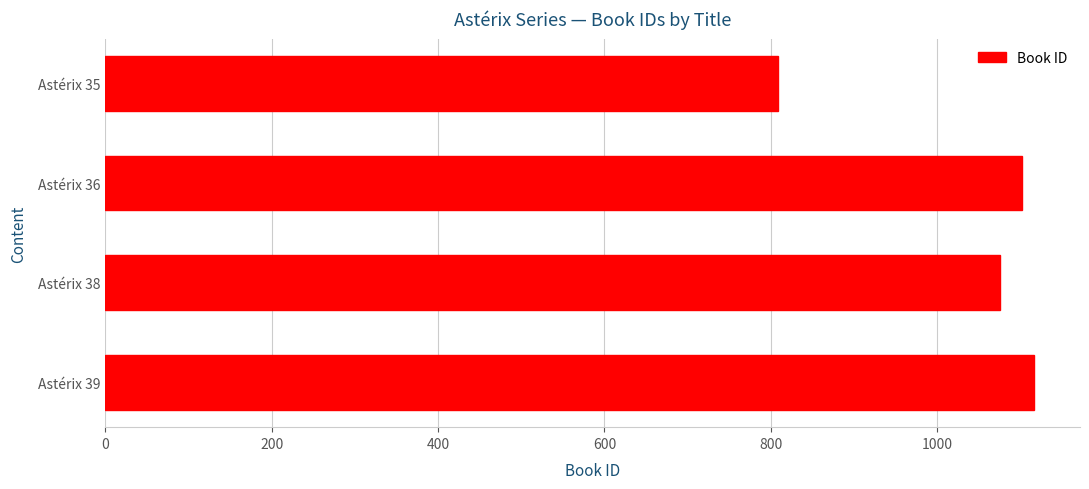

Reading bottom to top, transcribe all the data shown in this chart.

1116	1076	1102	809